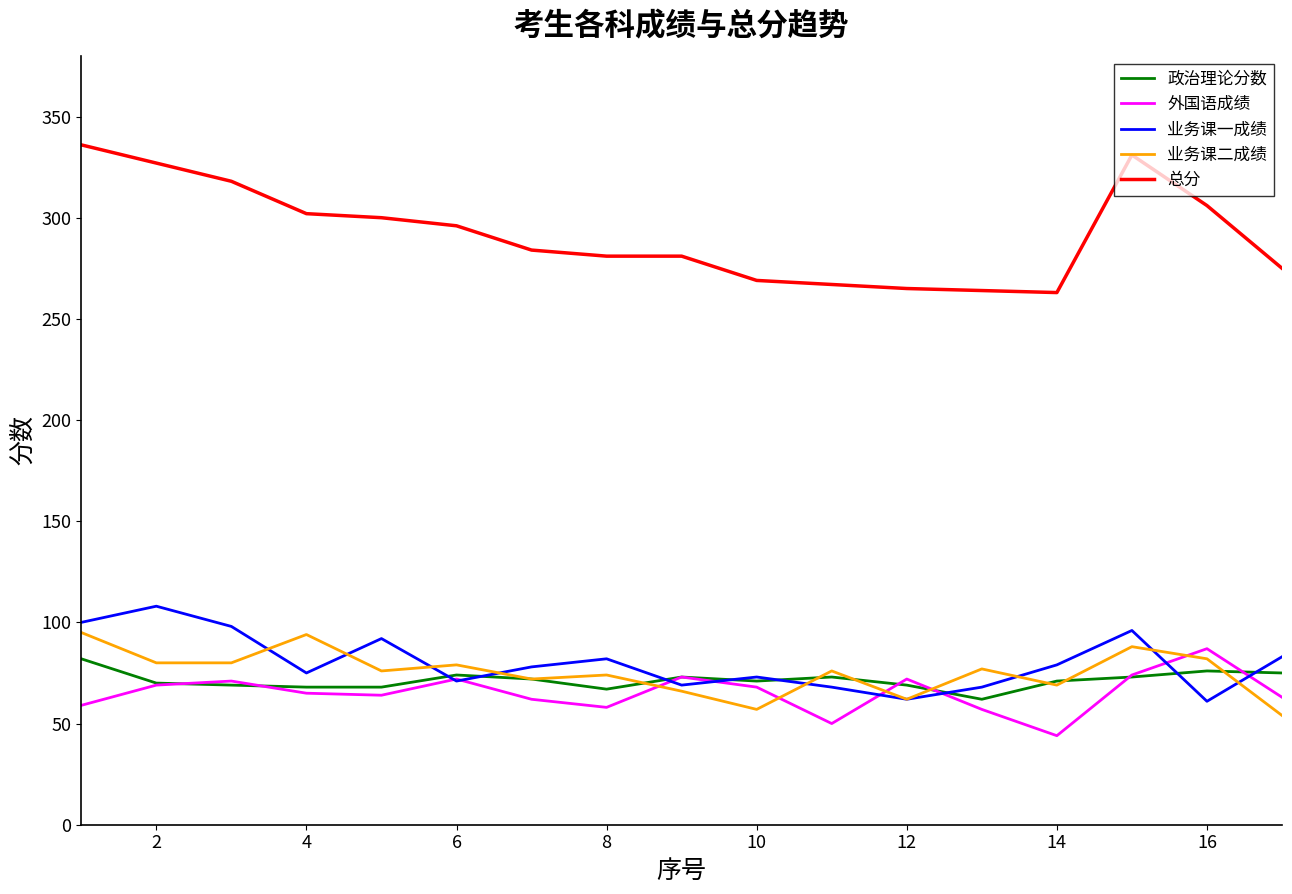

Is this an area chart (filled region under the line)?

No